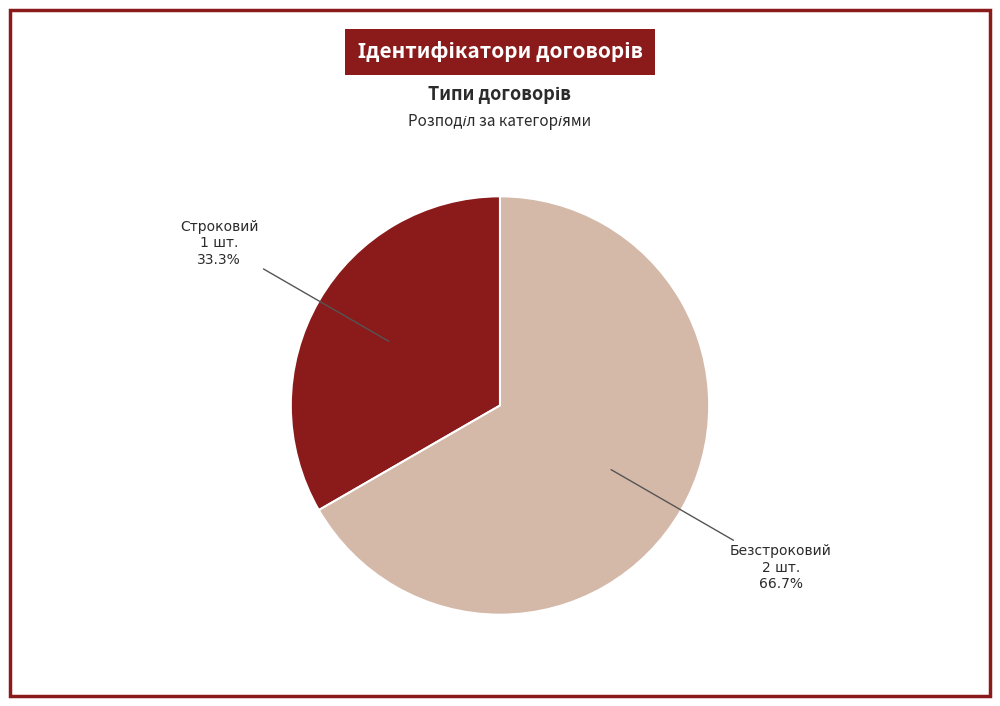

Which category has the smallest portion of the pie?

Строковий